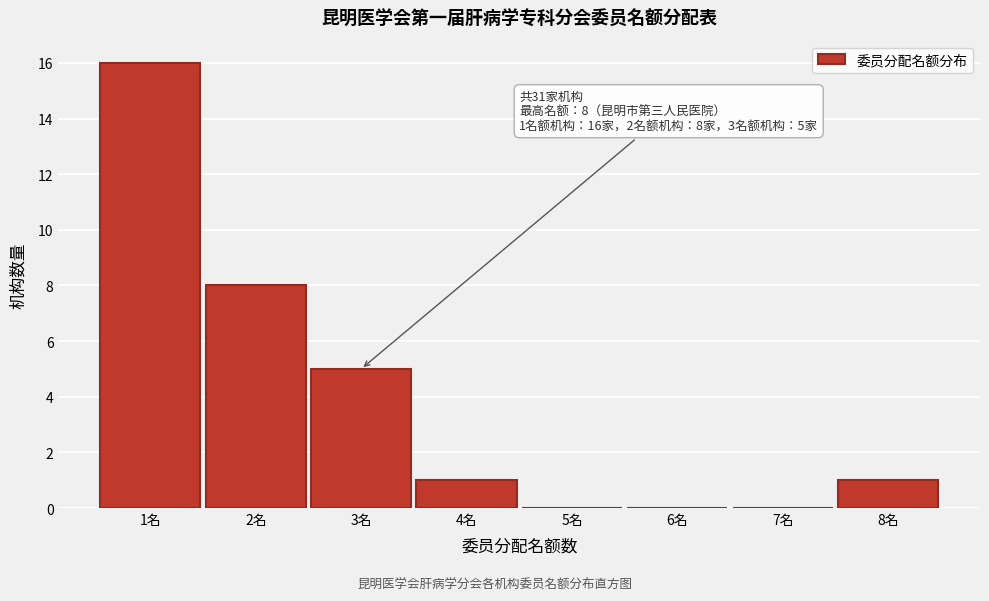

Over which range of the x-axis is the bar tallest?

0.5 to 1.5